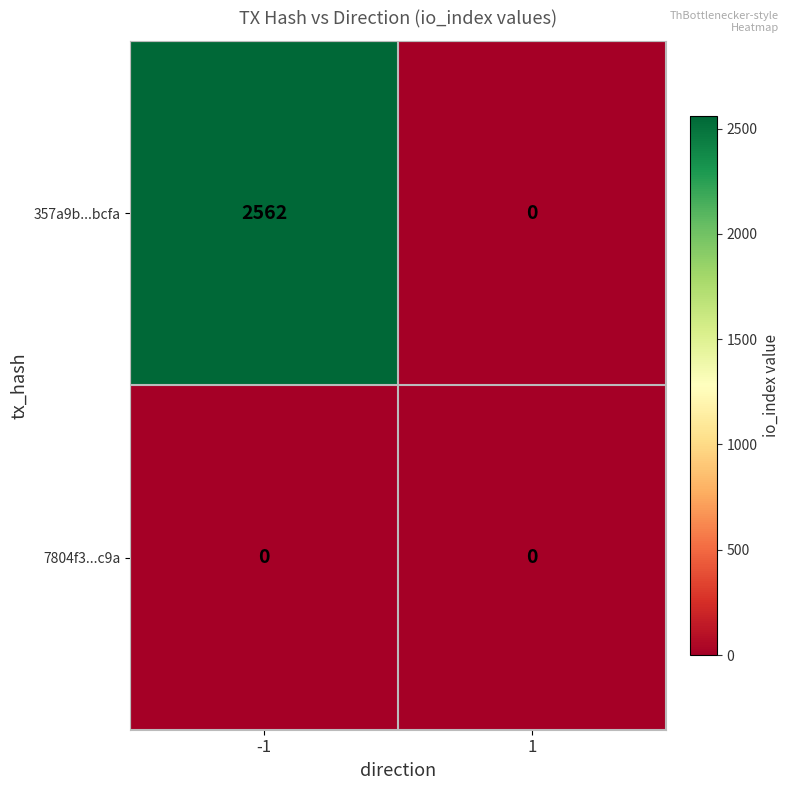

Which series has the largest total across all categories?

357a9b...bcfa